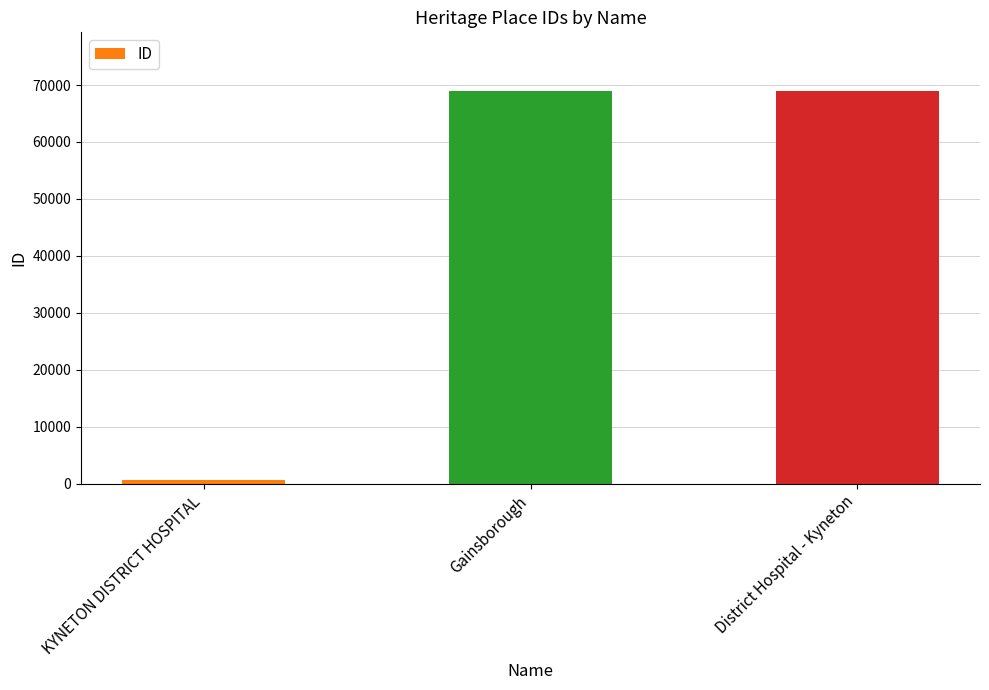

What is the greatest value displayed?

68914